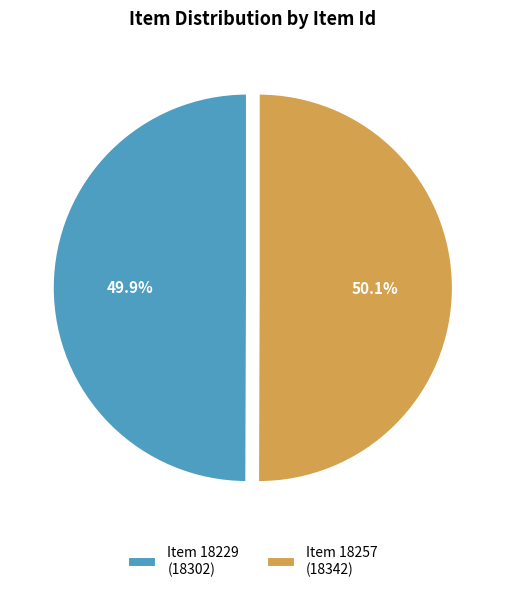

Do Item 18257 (18342) and Item 18229 (18302) together represent more than half of the pie?

Yes